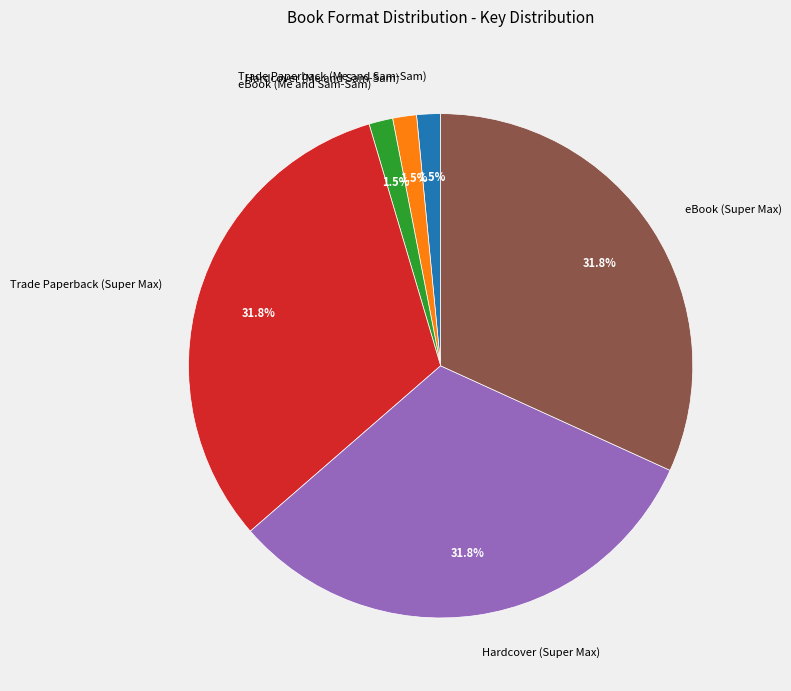

Count the number of slices in the pie.

6